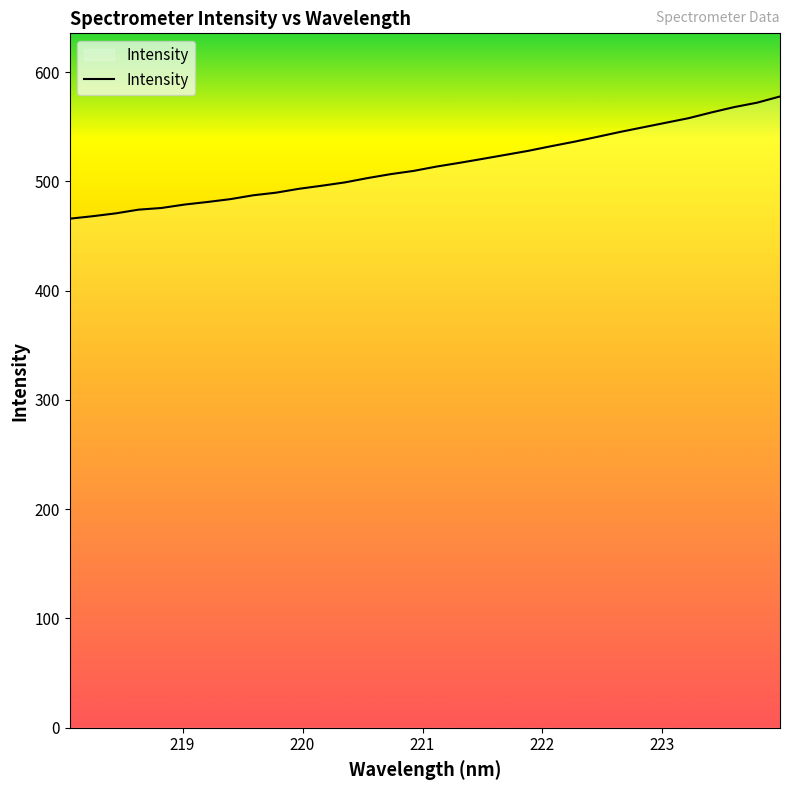

What is the maximum value shown in the chart?

577.7